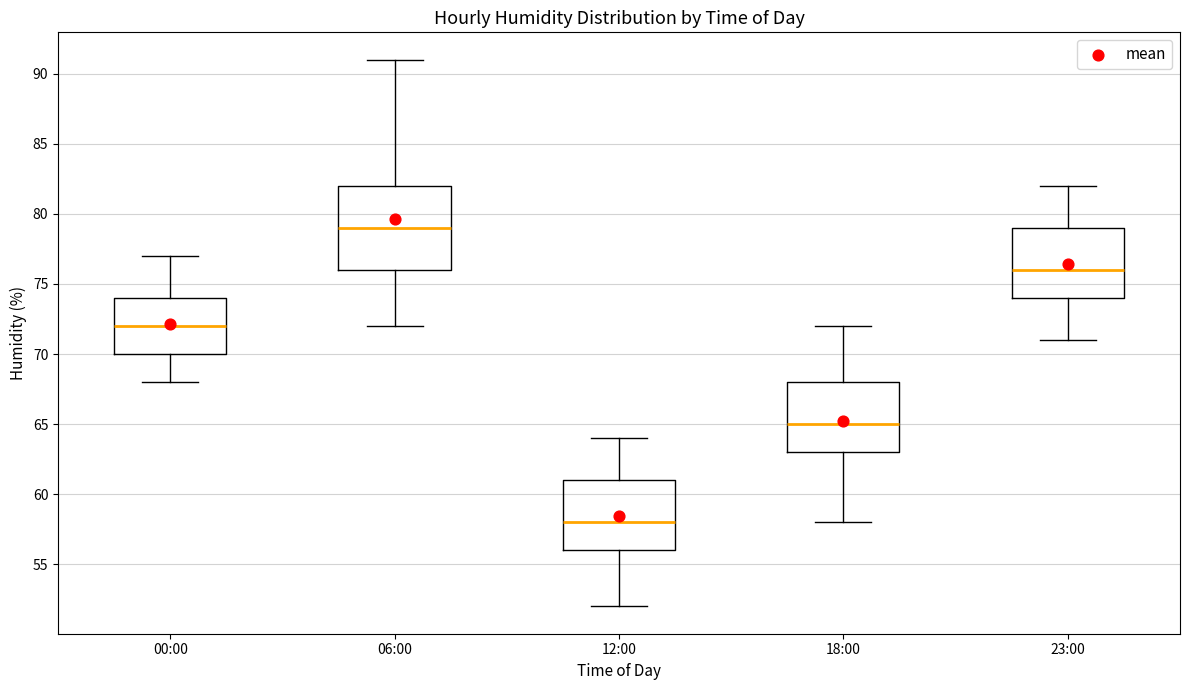

Which box is the tallest, from its lower edge to its upper edge?

06:00